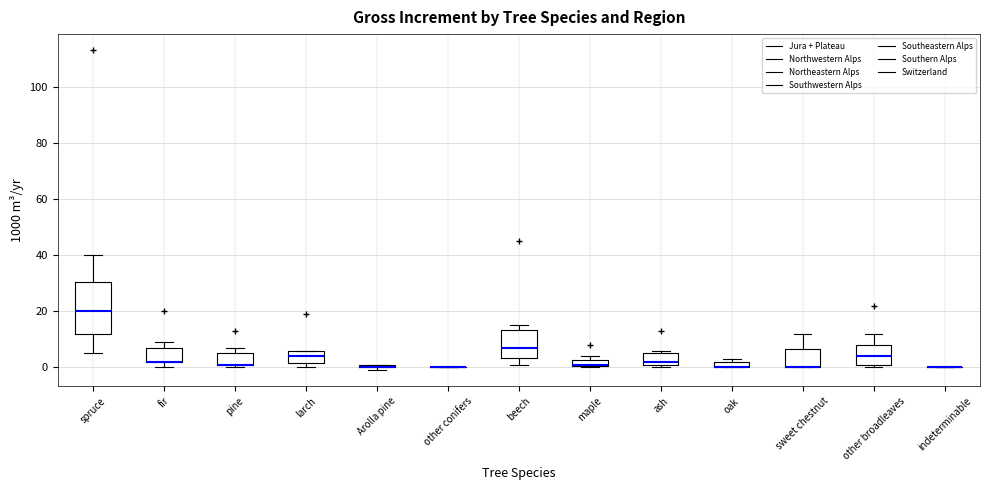

Where is the lower edge of the box for oak on the y-axis? The values are not printed on the chart, so give them approximately, as read against the axis.

0